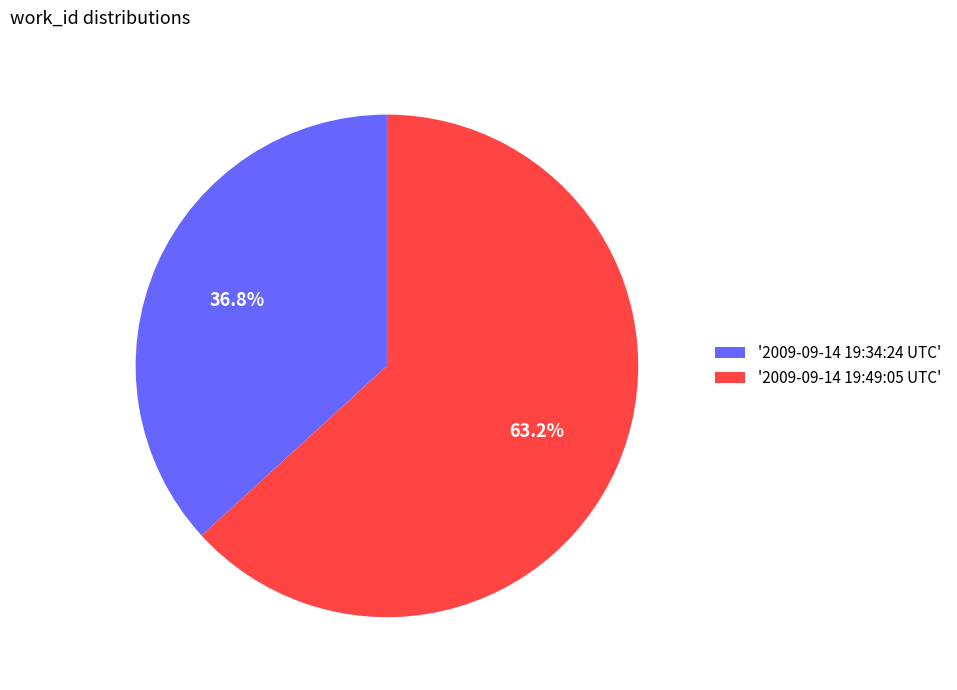

Which category accounts for the majority?

'2009-09-14 19:49:05 UTC'